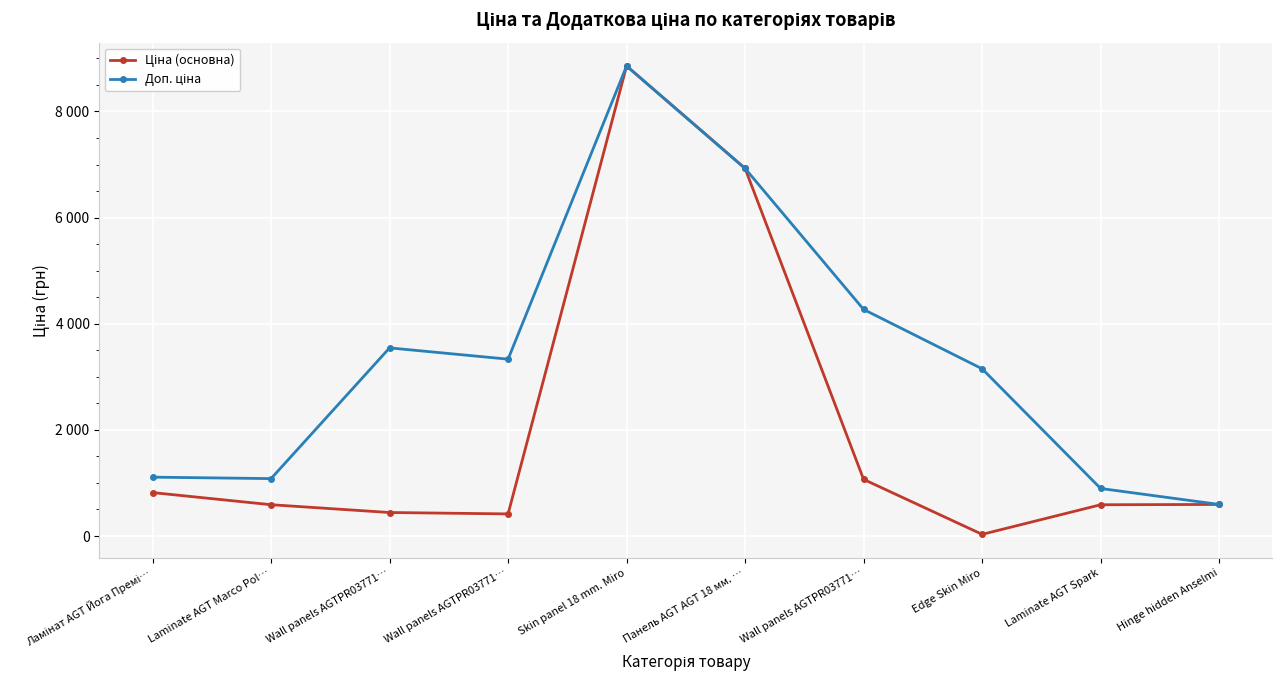

Does the chart have visible grid lines?

Yes